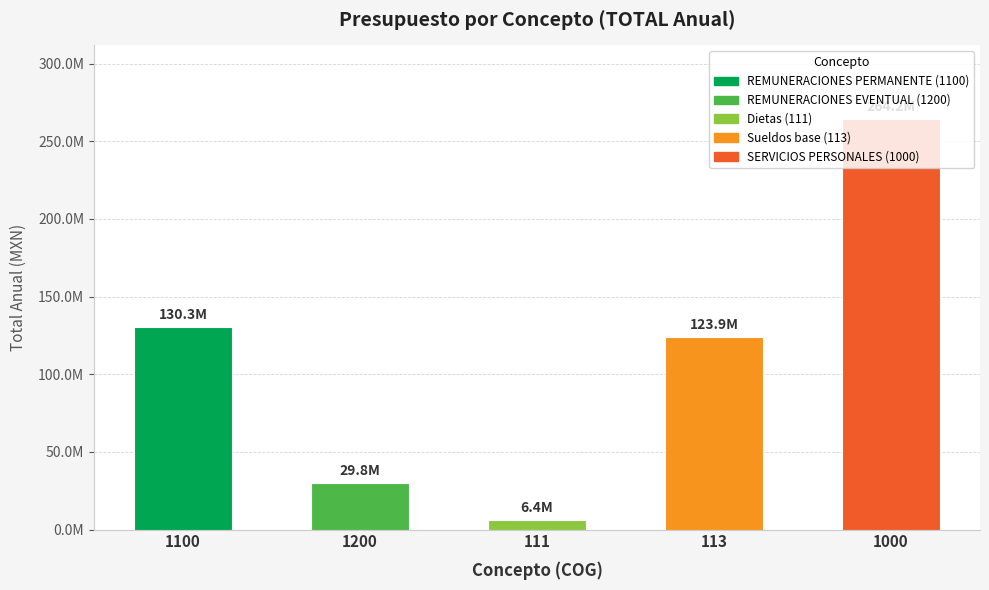

Which has a higher value, 111 or 1200?

1200